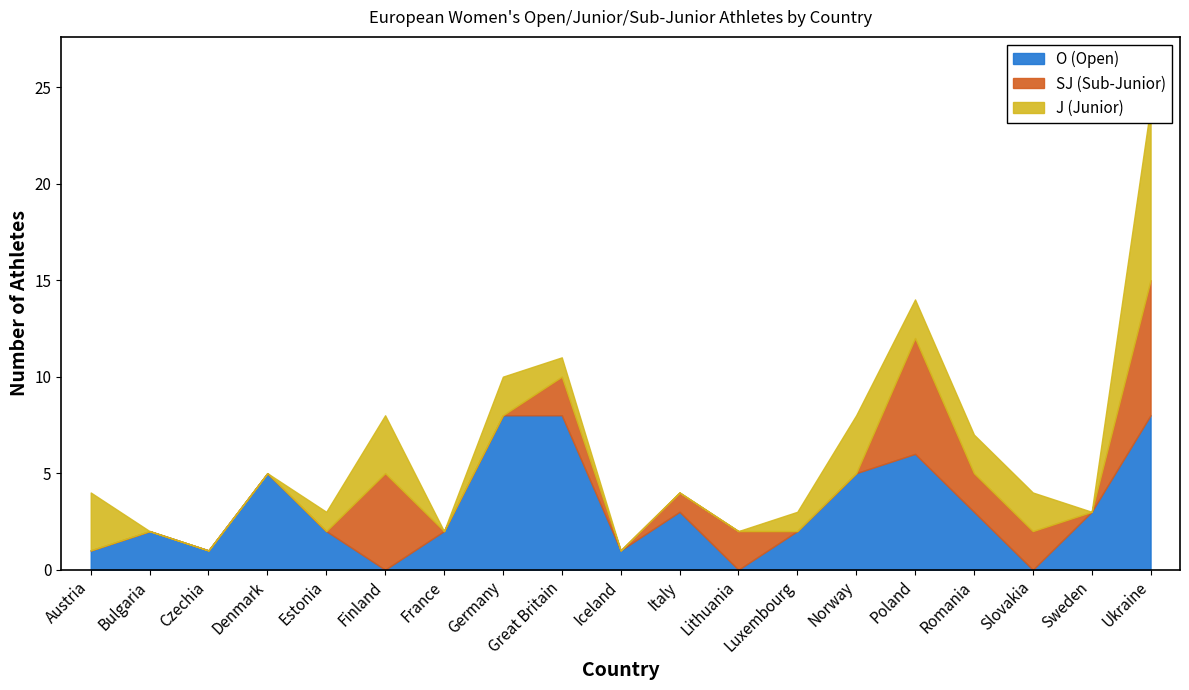

What is the difference between the second highest and second lowest values in the SJ (Sub-Junior) series?

6